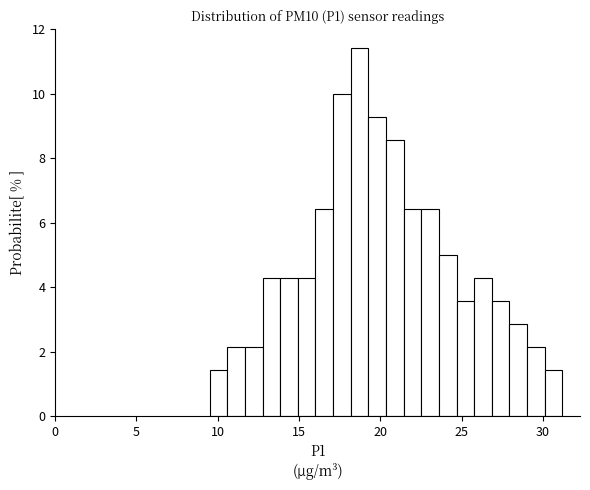

Around what value on the x-axis is the tallest bar? Give the approximate position of its centre, as read against the axis.

18.5